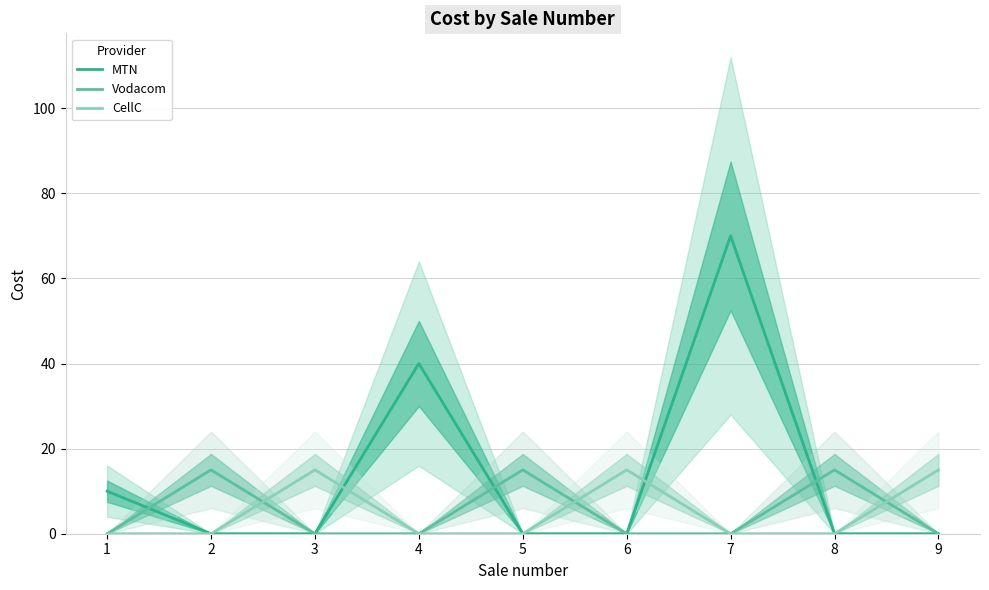

Does the chart have visible grid lines?

Yes